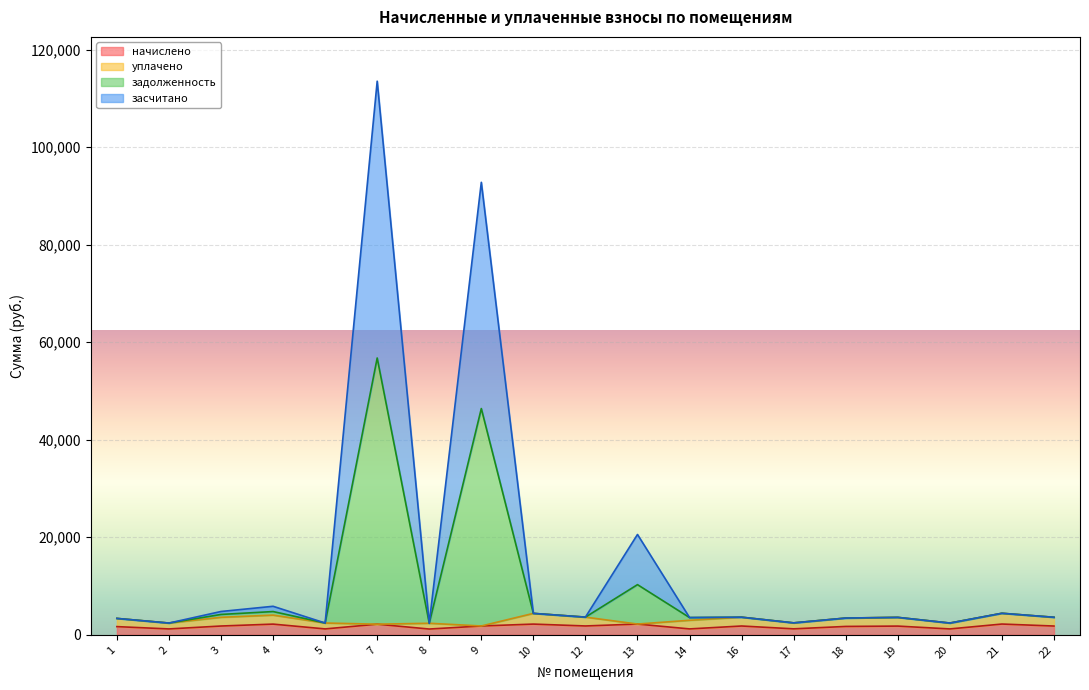

At which label does засчитано first exceed 3598?

3